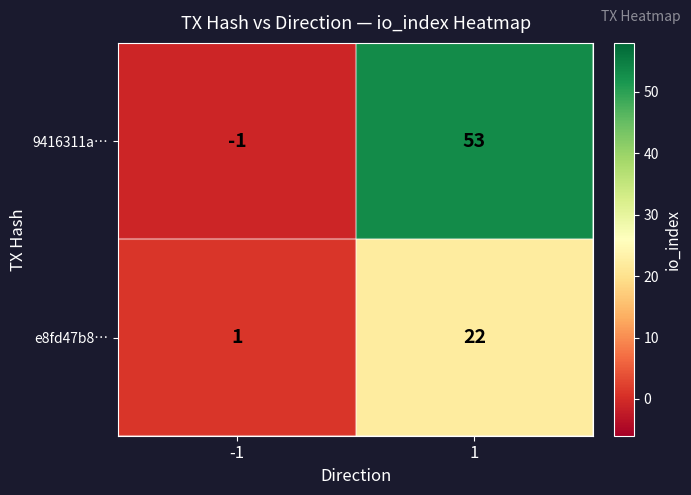

What is the average value of the 9416311a… series?

26